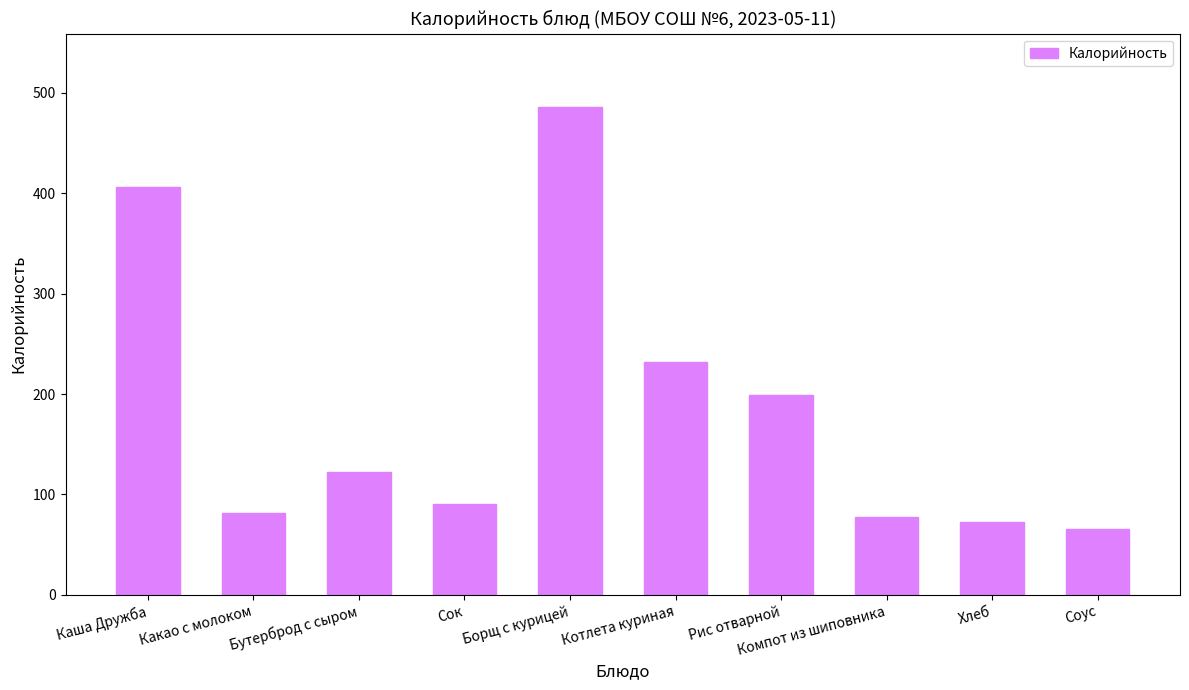

What is the maximum value shown in the chart?

486.0